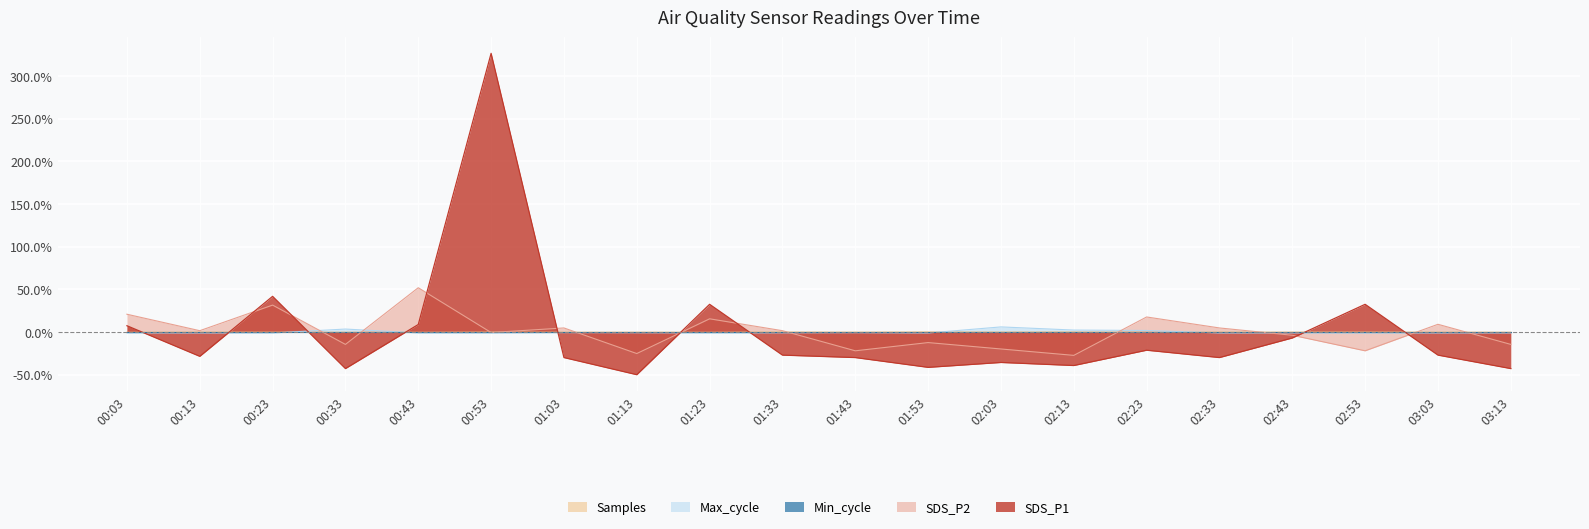

What is the label of the 1st point from the right?

03:13